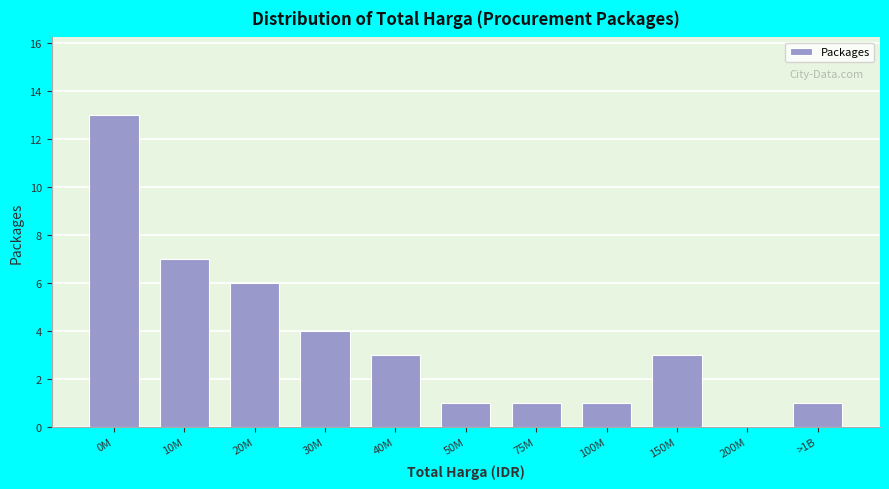

Reading left to right, extract all data points from this chart.

0M=13	10M=7	20M=6	30M=4	40M=3	50M=1	75M=1	100M=1	150M=3	200M=0	>1B=1